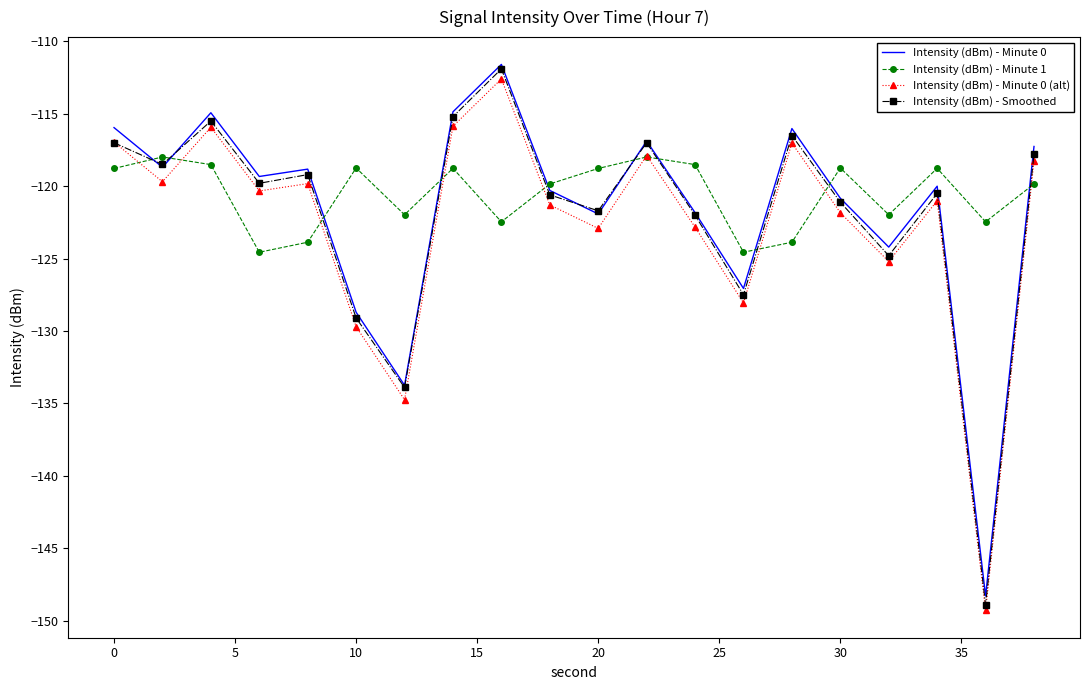

True or false: Intensity (dBm) - Minute 1 and Intensity (dBm) - Minute 0 (alt) cross at least once.

True